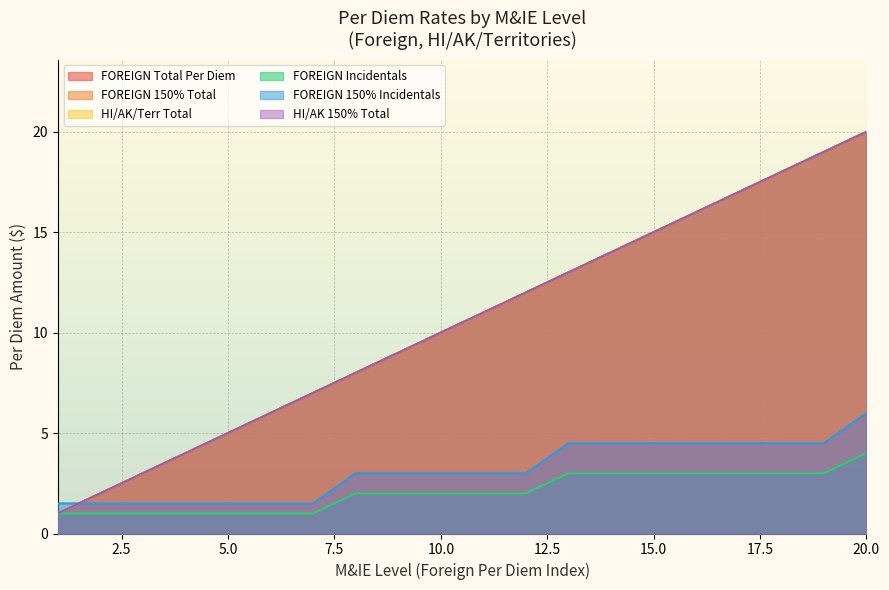

True or false: HI/AK/Terr Total and FOREIGN 150% Total cross at least once.

False